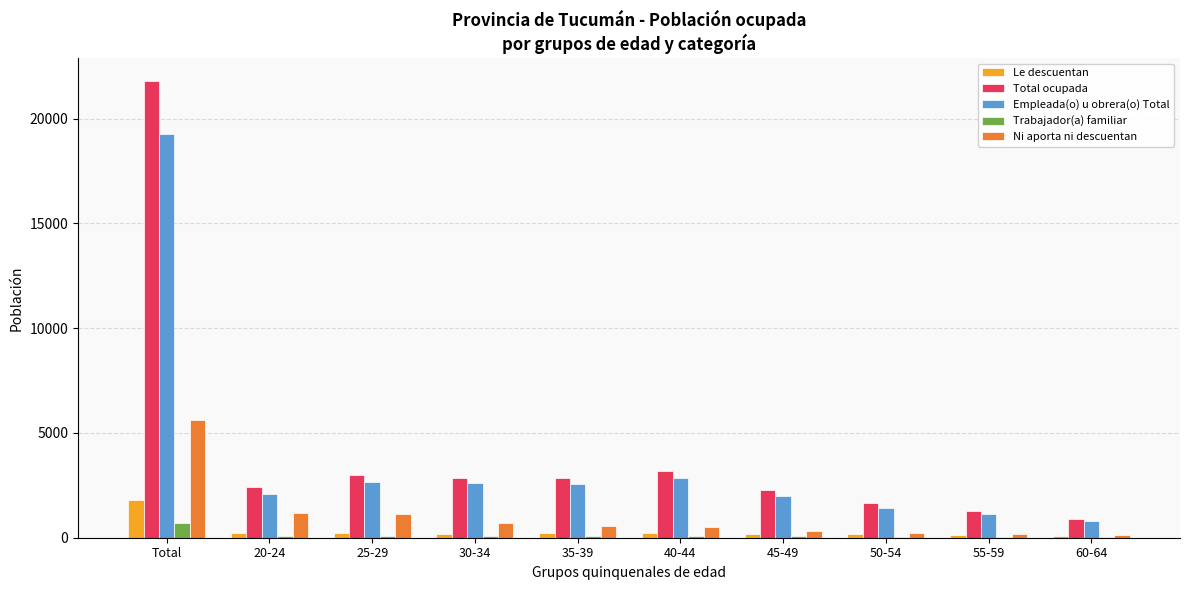

What value does the Ni aporta ni descuentan series have at 35-39, to the nearest 50?

550